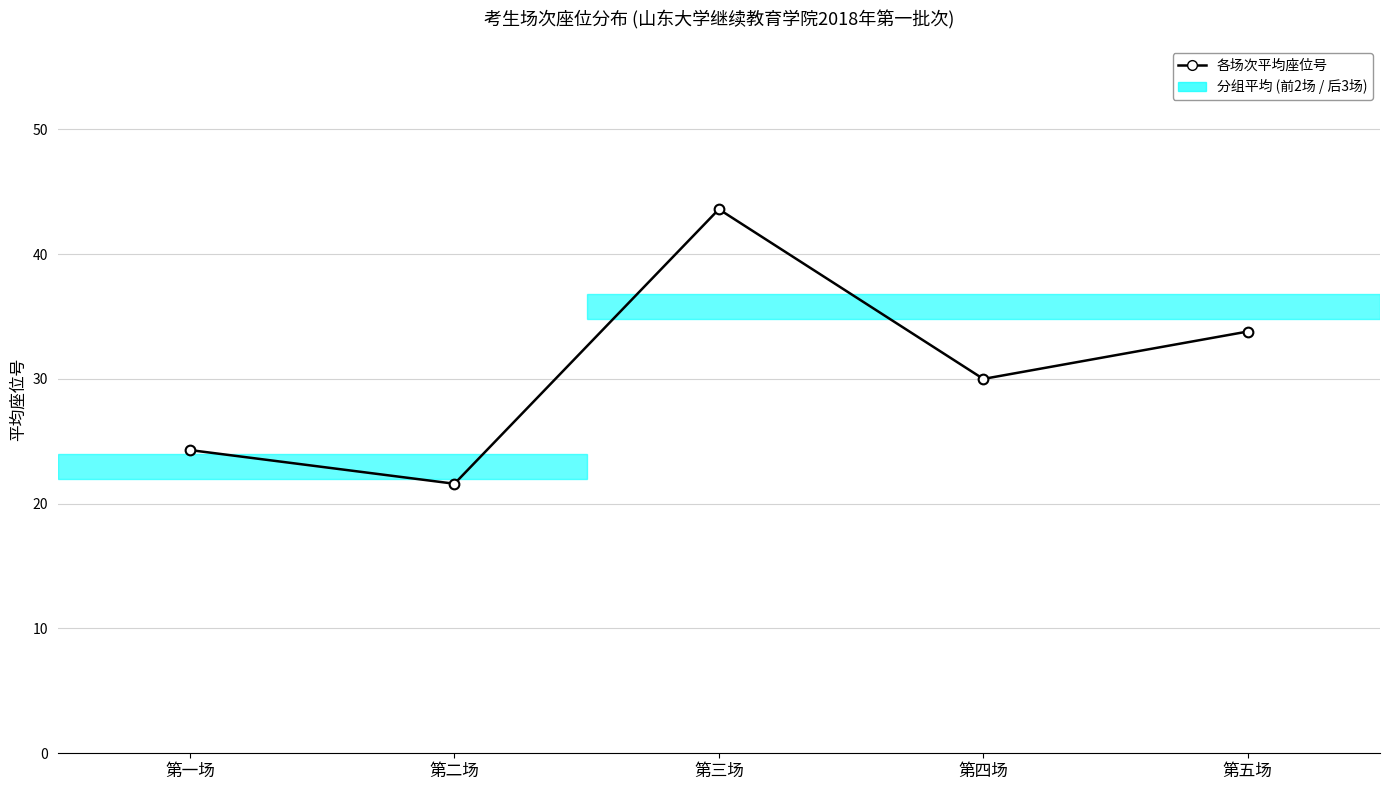

What is the change in value from 第一场 to 第四场?

+5.7